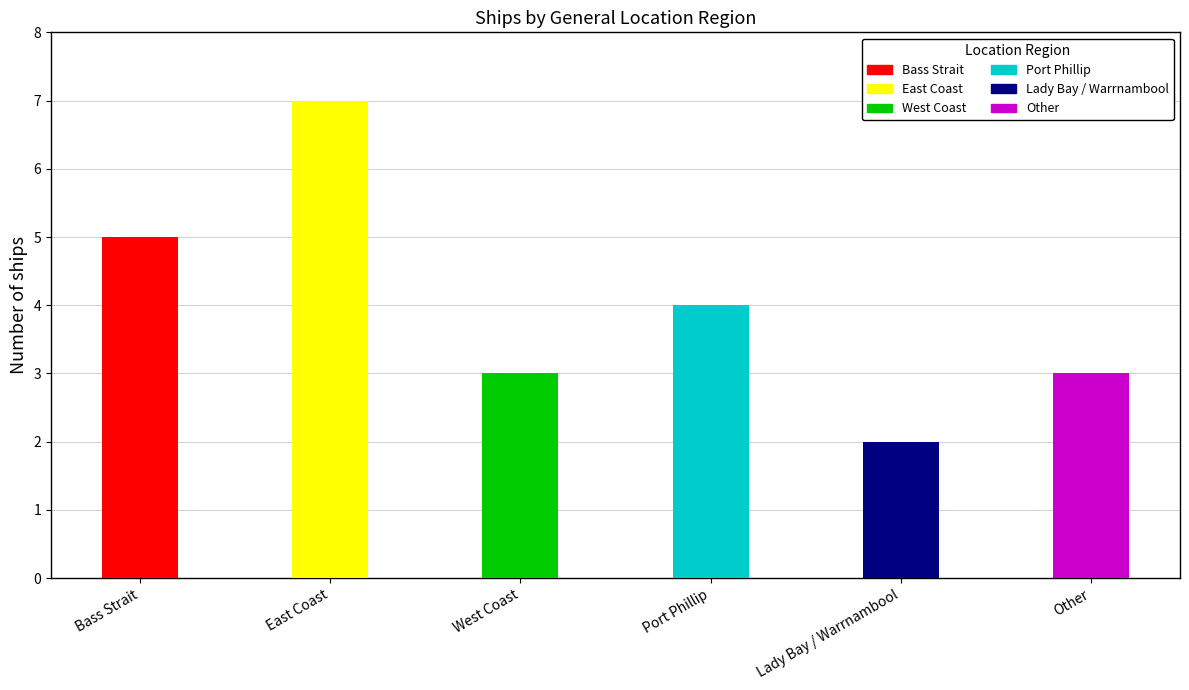

Where is the data nearest to the value 4?

Port Phillip